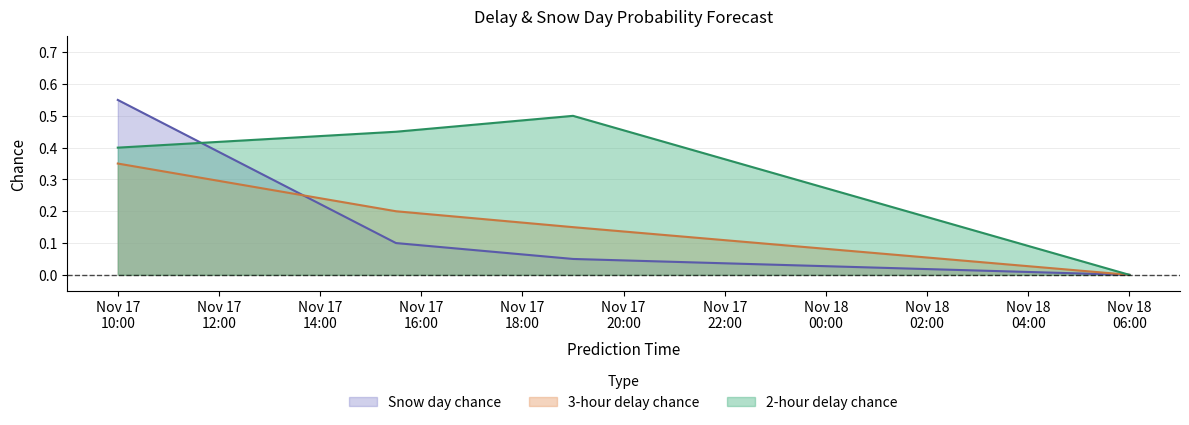

What is the total value across all series at 2019-11-17 19:00:00?

0.7